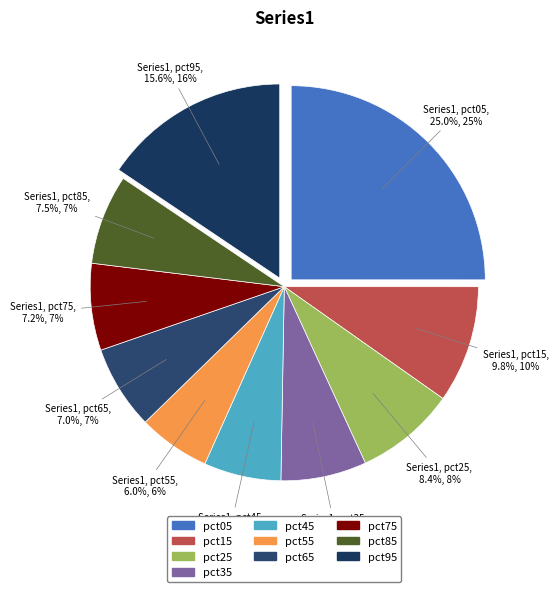

To the nearest percent, what is the average slice percentage?

10%